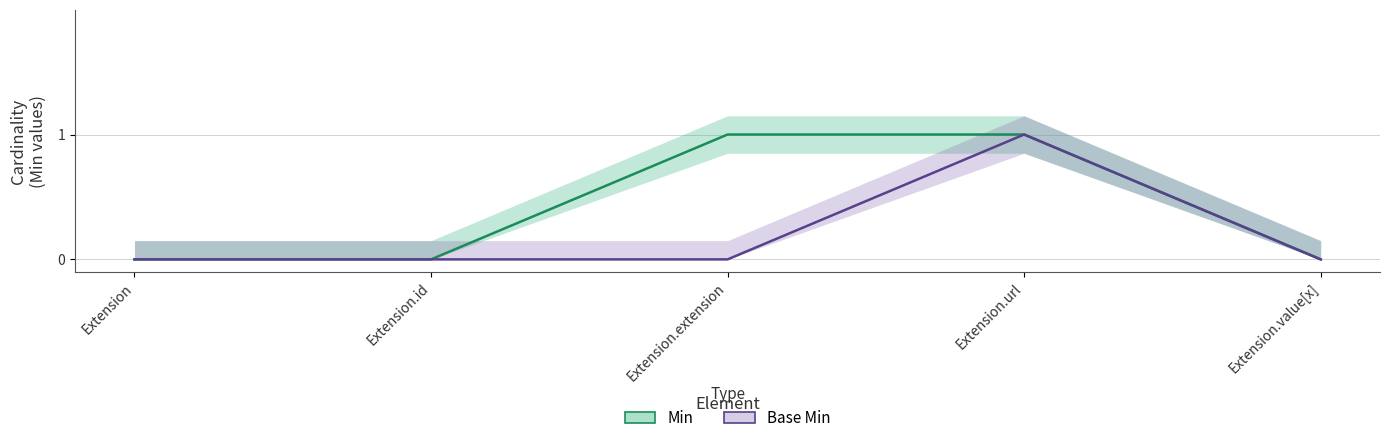

At which label does Min reach its minimum?

Extension